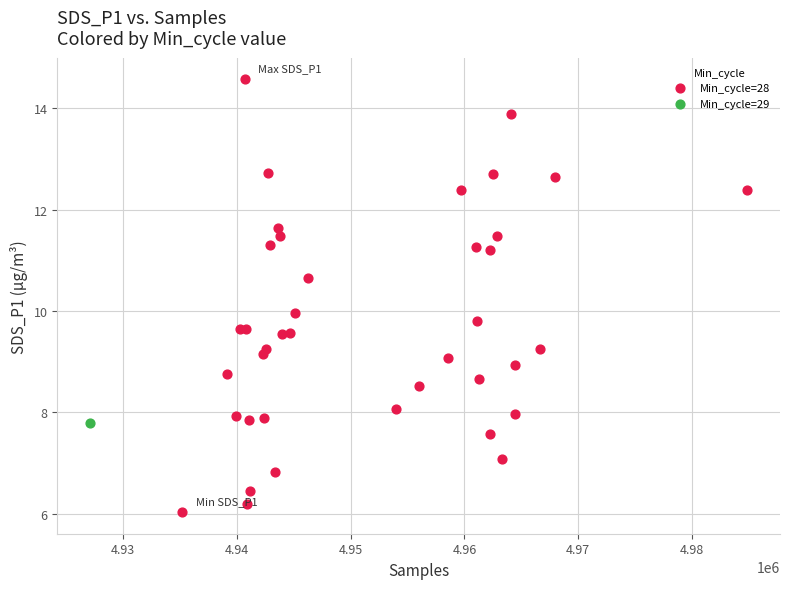

What are all the series names shown in the legend?

Min_cycle=28, Min_cycle=29